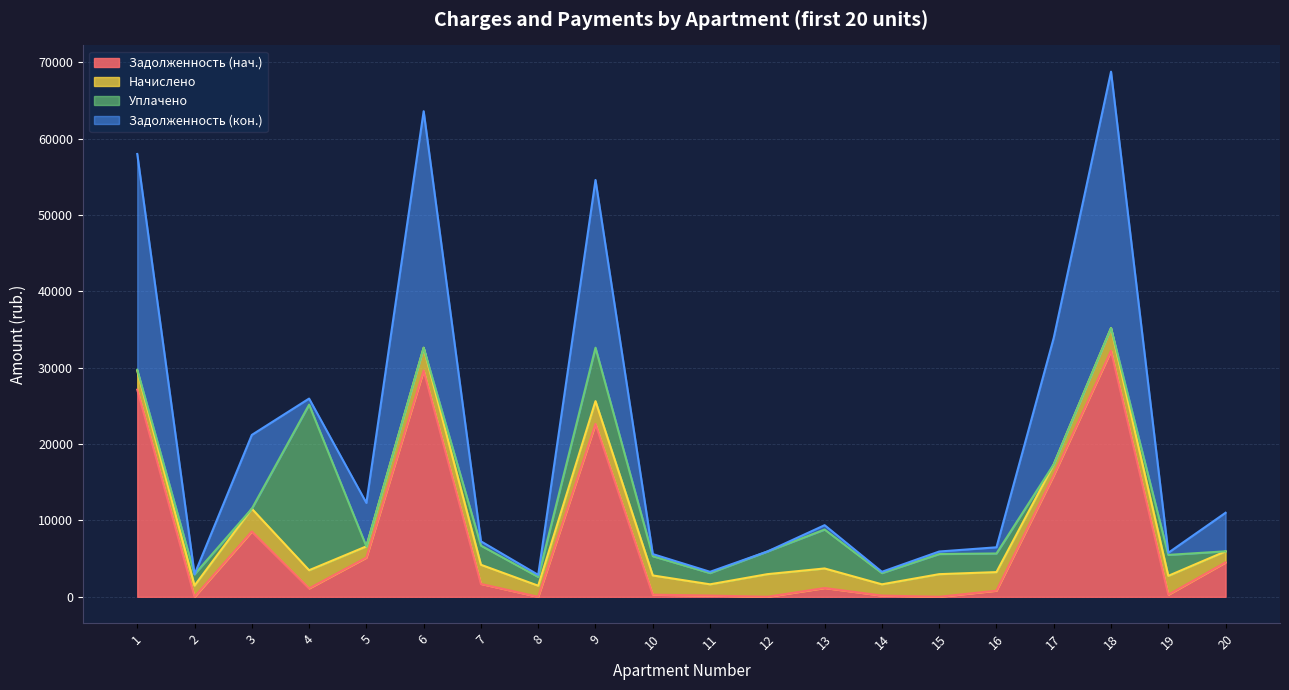

What is the total value across all series at 16?

6486.4